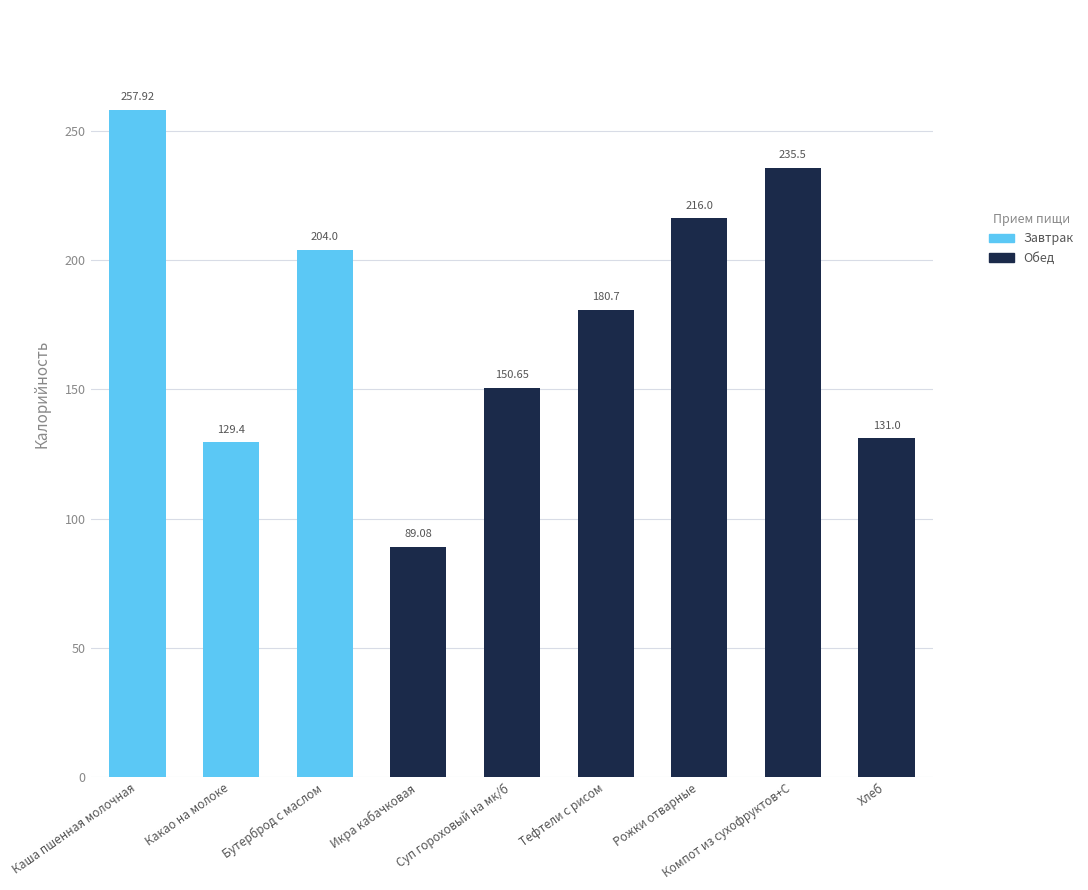

Are the bars grouped side by side (vs. stacked)?

No